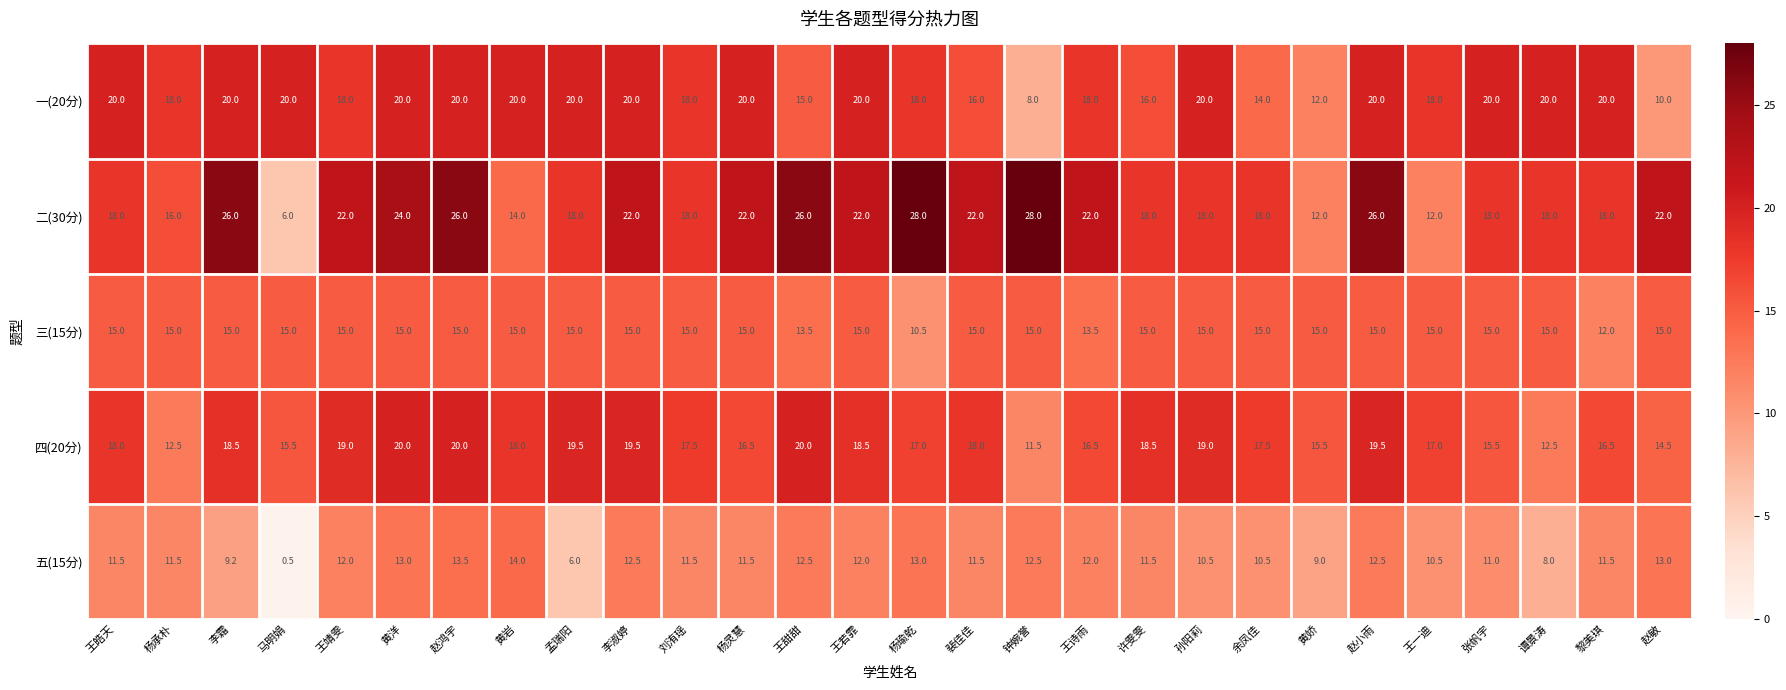

What is the lowest value of the 三(15分) series?

10.5